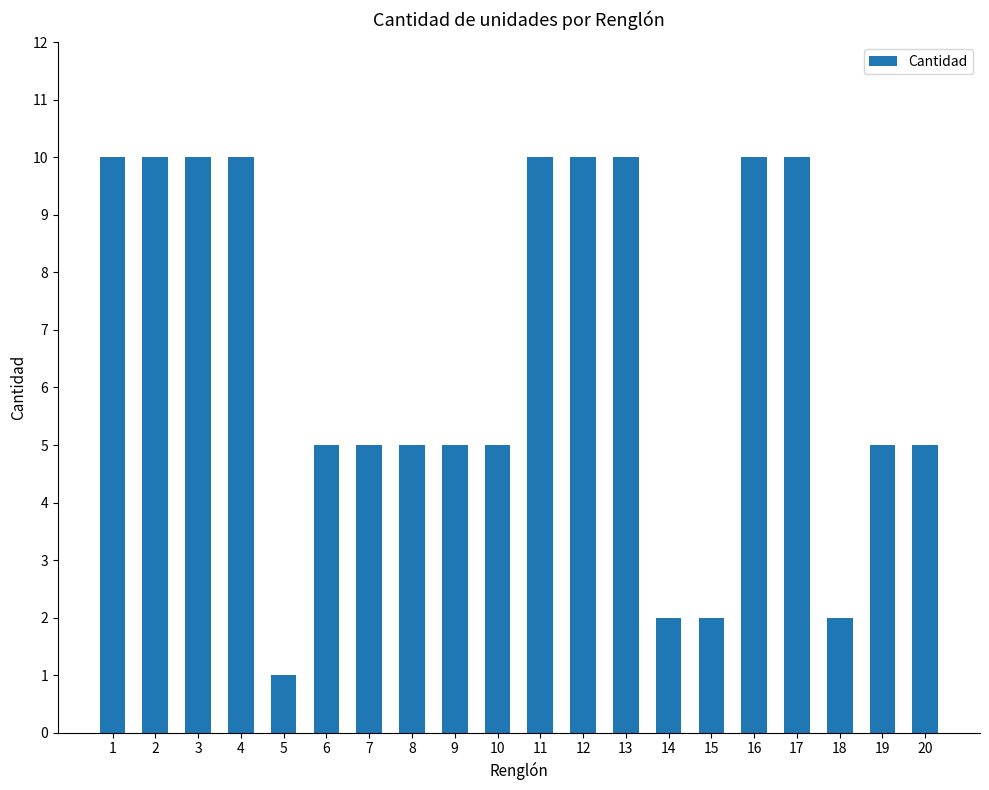

What is the smallest value displayed?

1